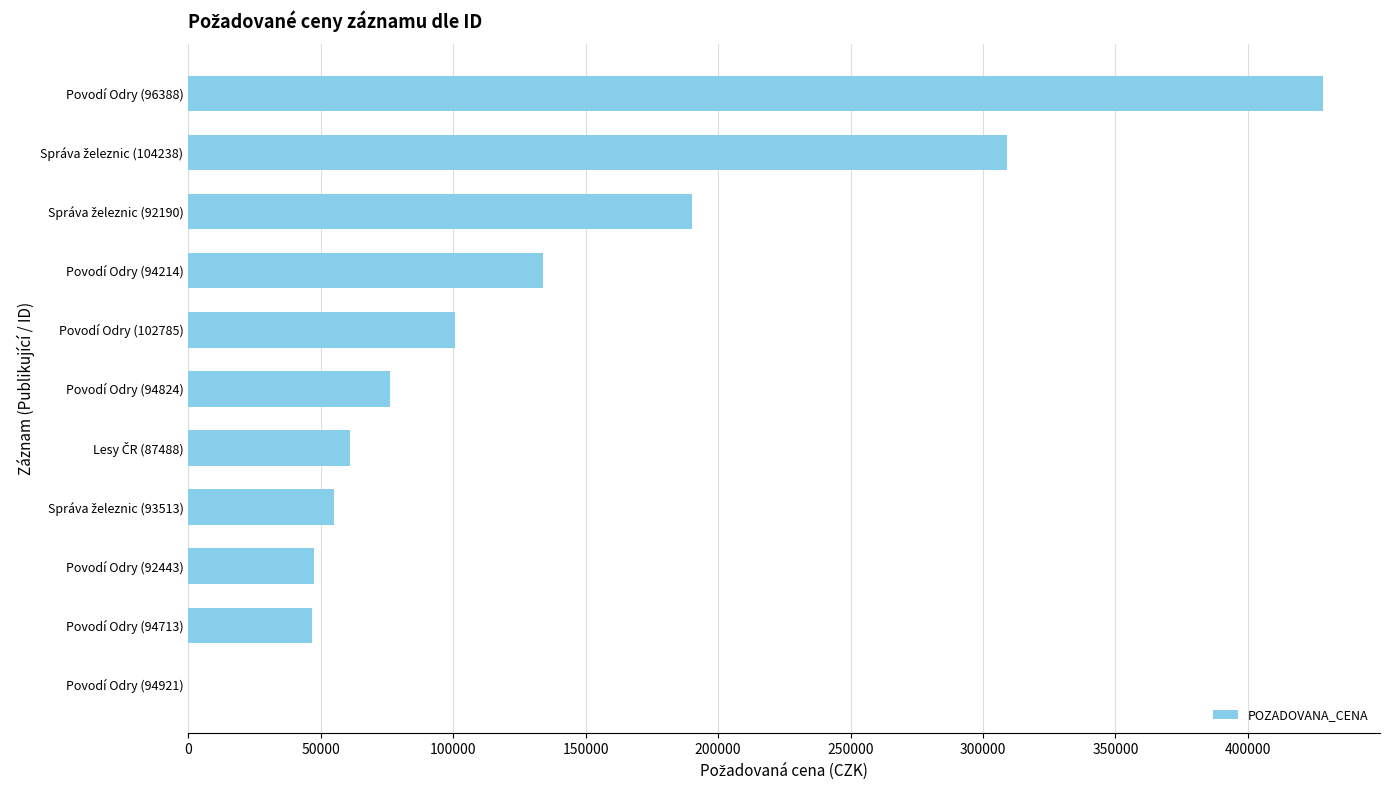

What is the sum of all values?

1448177